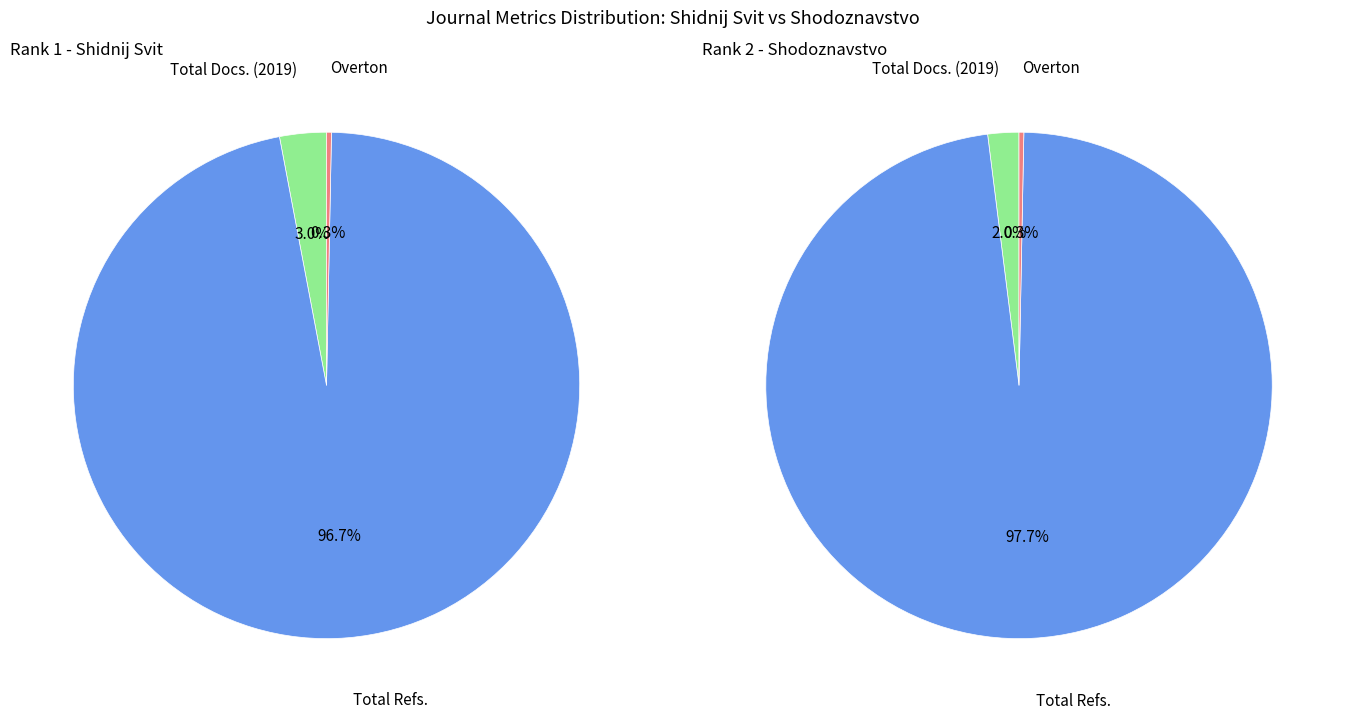

To the nearest percent, what is the difference between the Total Docs. (2019) and Total Refs. slice percentages?

96%